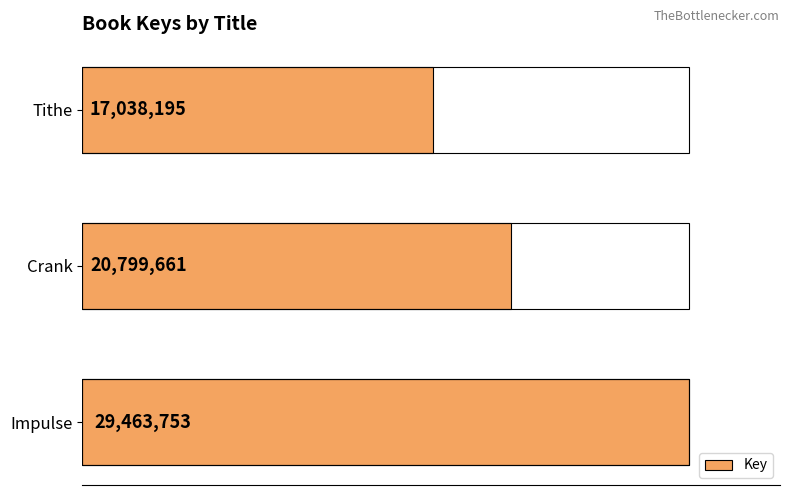

Reading right to left, transcribe all the data shown in this chart.

29463753	20799661	17038195